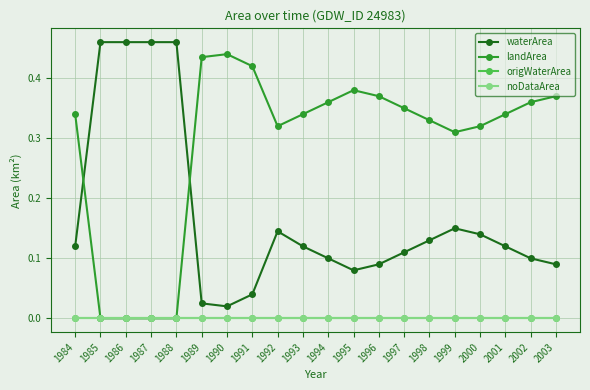

Does the chart have visible grid lines?

Yes